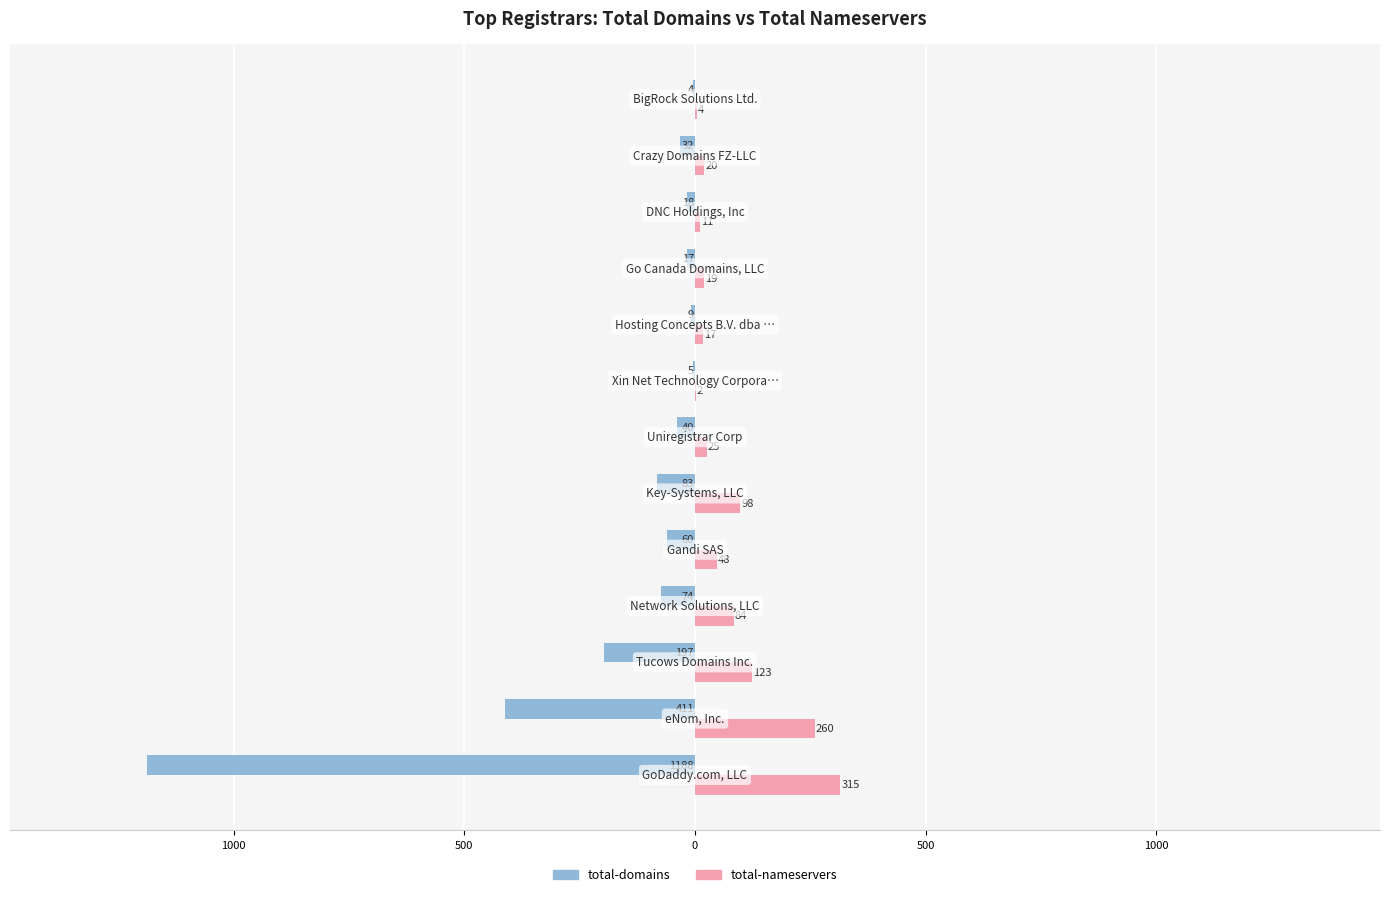

What is the difference between the maximum and minimum values in the total-domains series?

1184